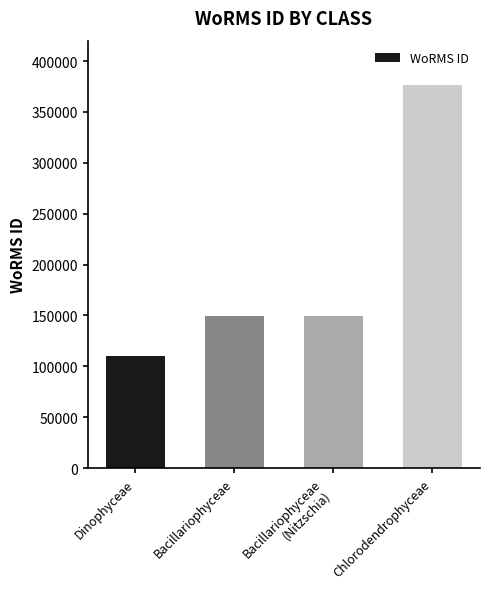

What value does the data have at Bacillariophyceae, to the nearest 50?

149000